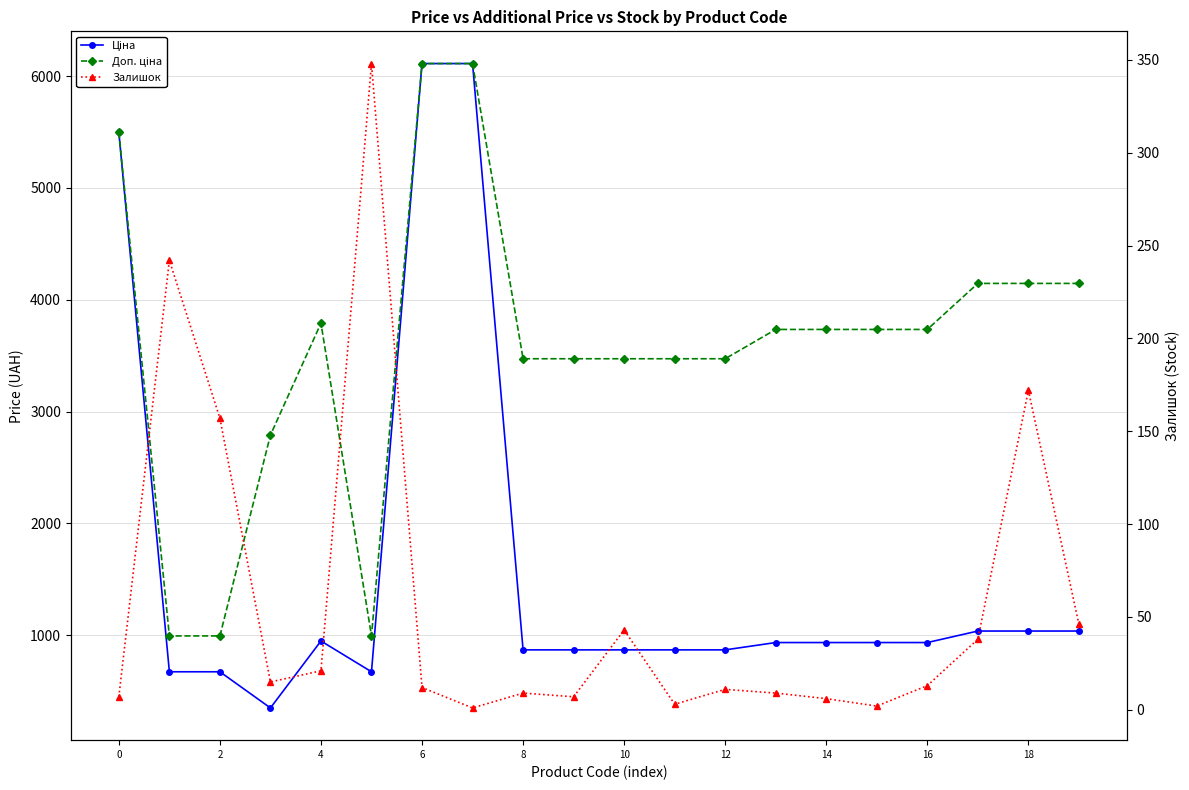

The value of Доп. ціна at 16 is 6361.1. True or false?

False